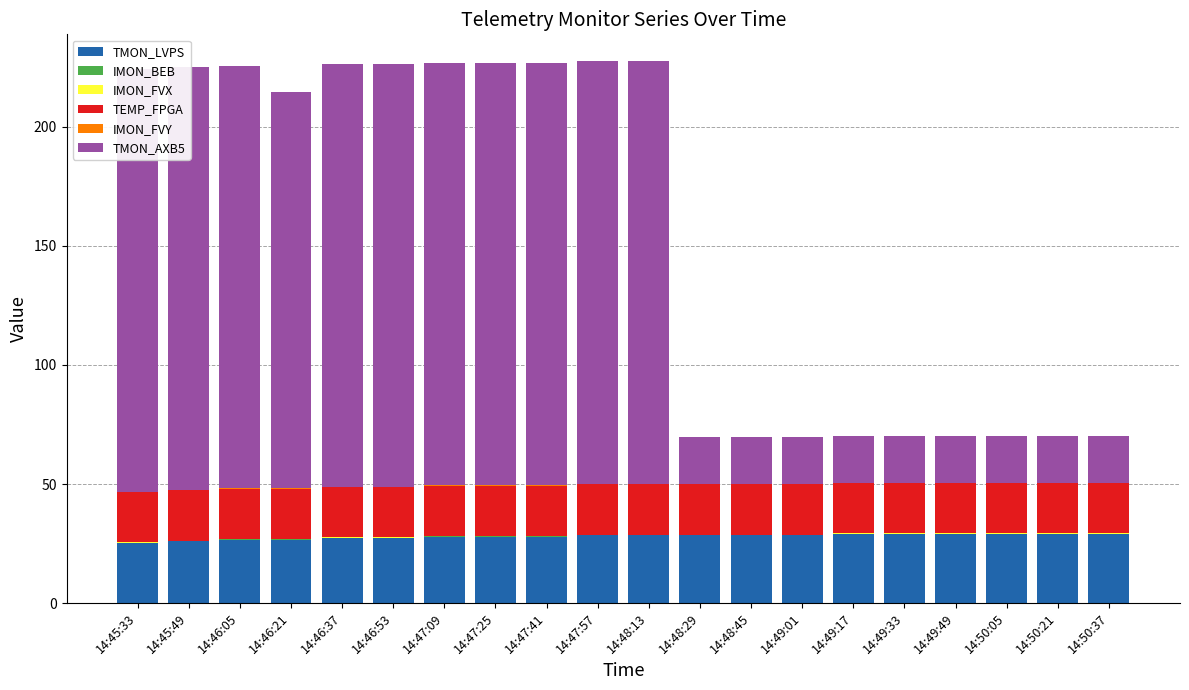

What position from the right is 14:50:21?

2